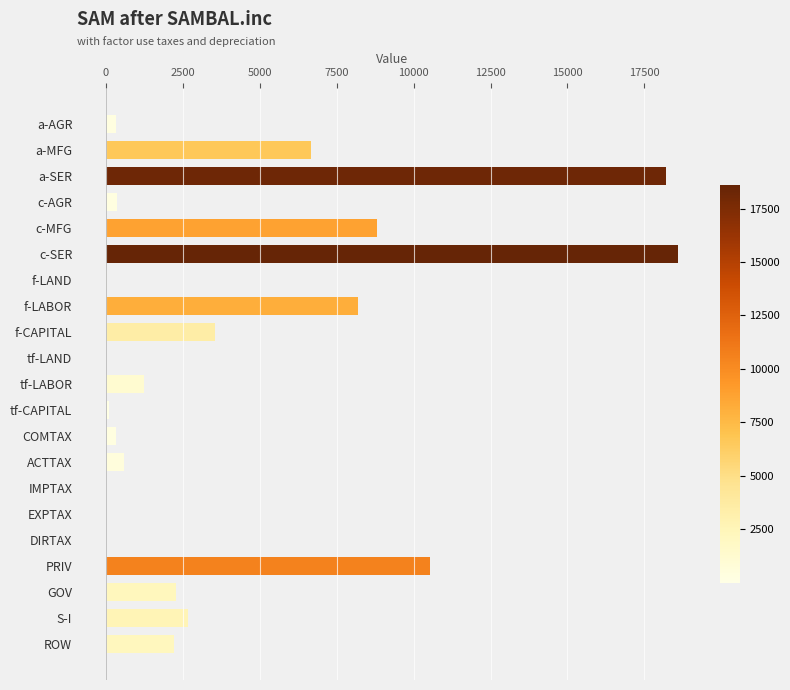

The value at f-CAPITAL is 3547.8. True or false?

True